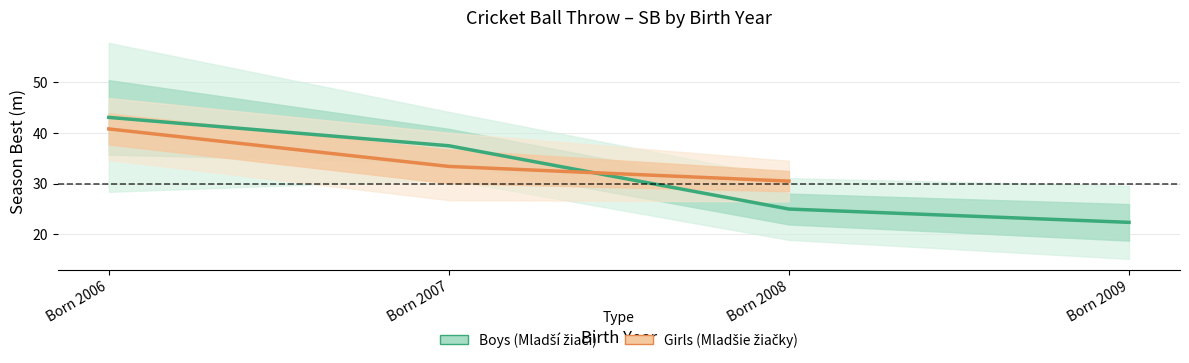

Which category has the lowest value in the Girls (Mladšie žiačky) series?

Born 2008